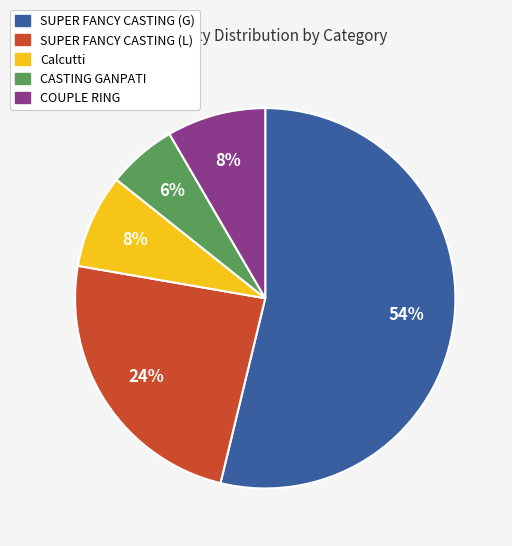

To the nearest percent, what percentage of the pie is CASTING GANPATI?

6%